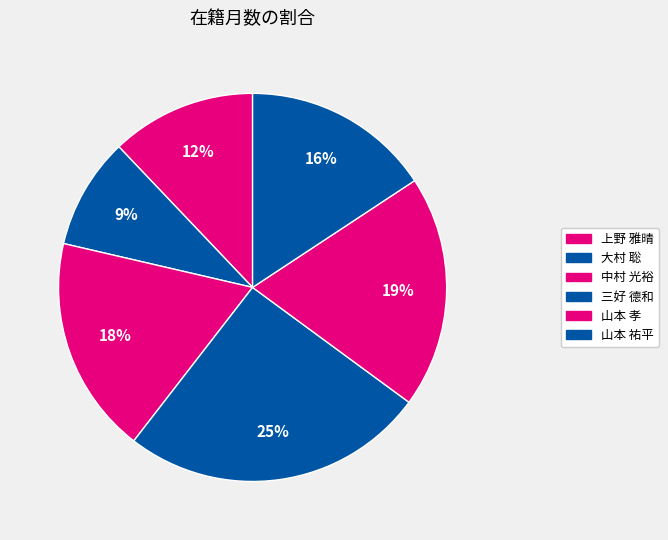

To the nearest percent, what portion does 中村 光裕 represent?

18%